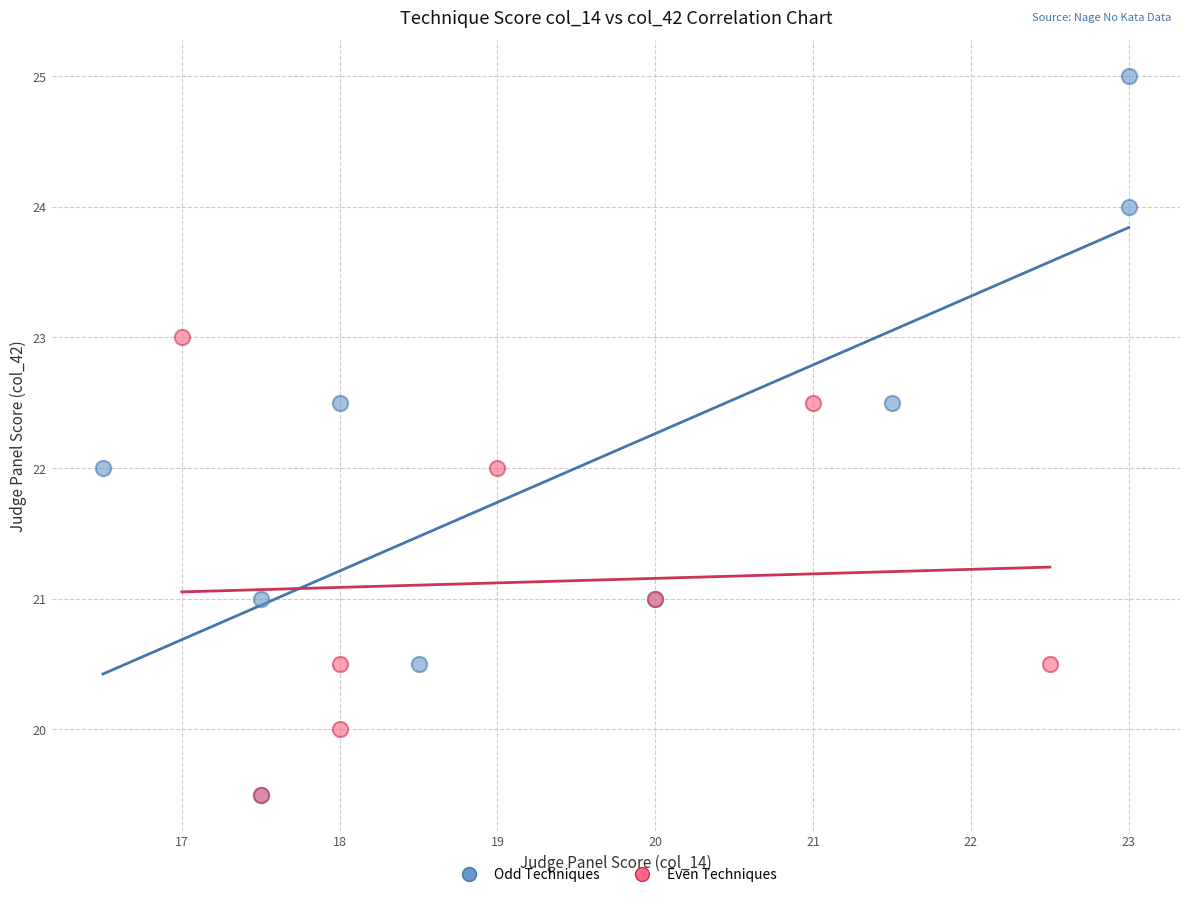

Which series has the largest Y range (max minus min)?

Odd Techniques